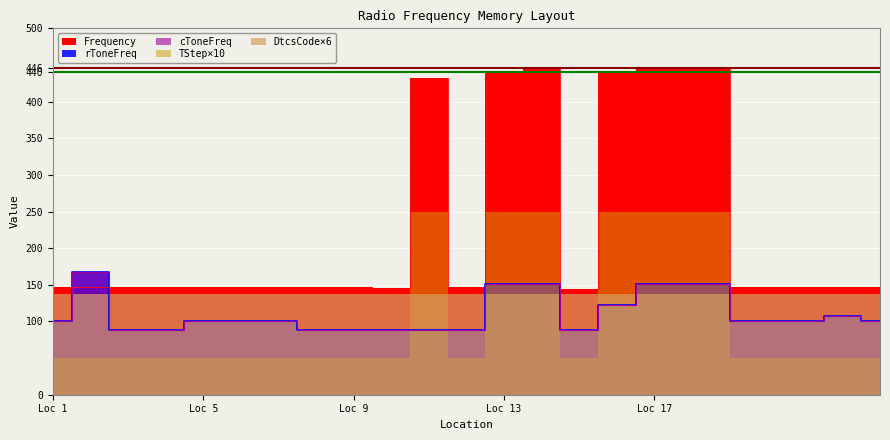

At which label does cToneFreq reach its peak?

2